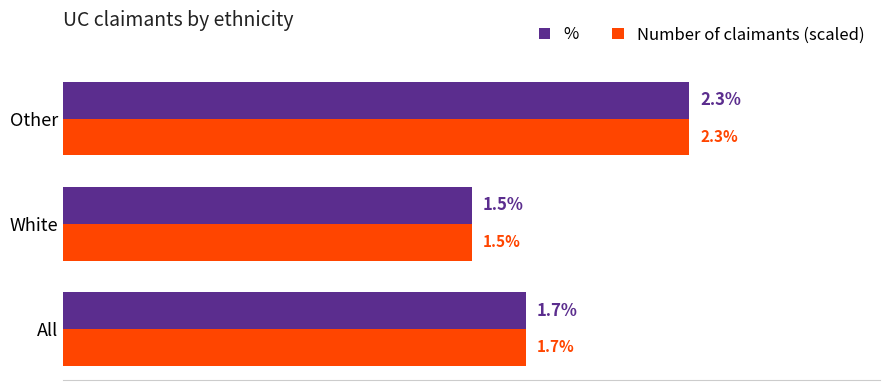

List the labels in order of % value, largest first.

Other, All, White